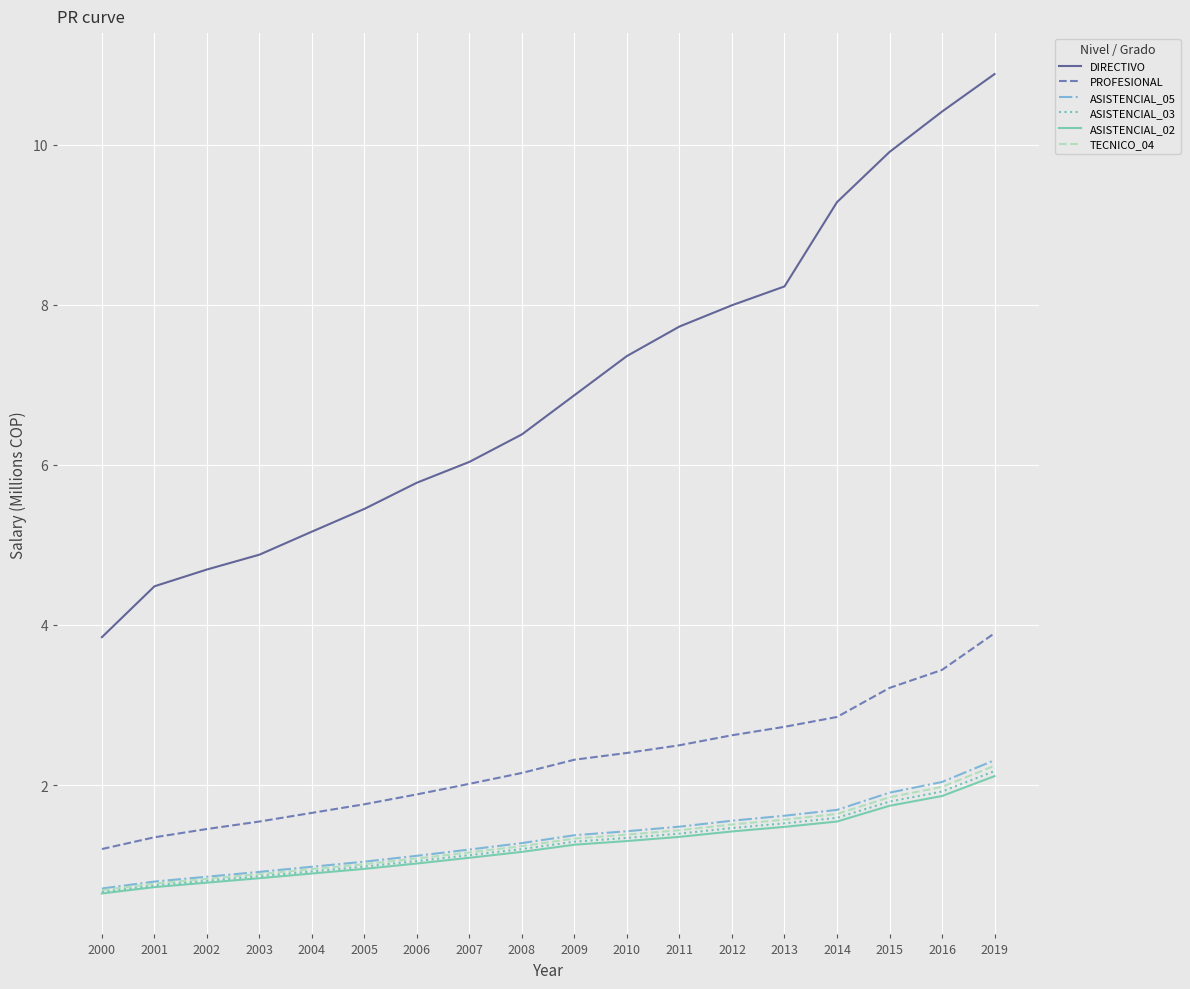

Which series has the largest range (max minus min)?

DIRECTIVO